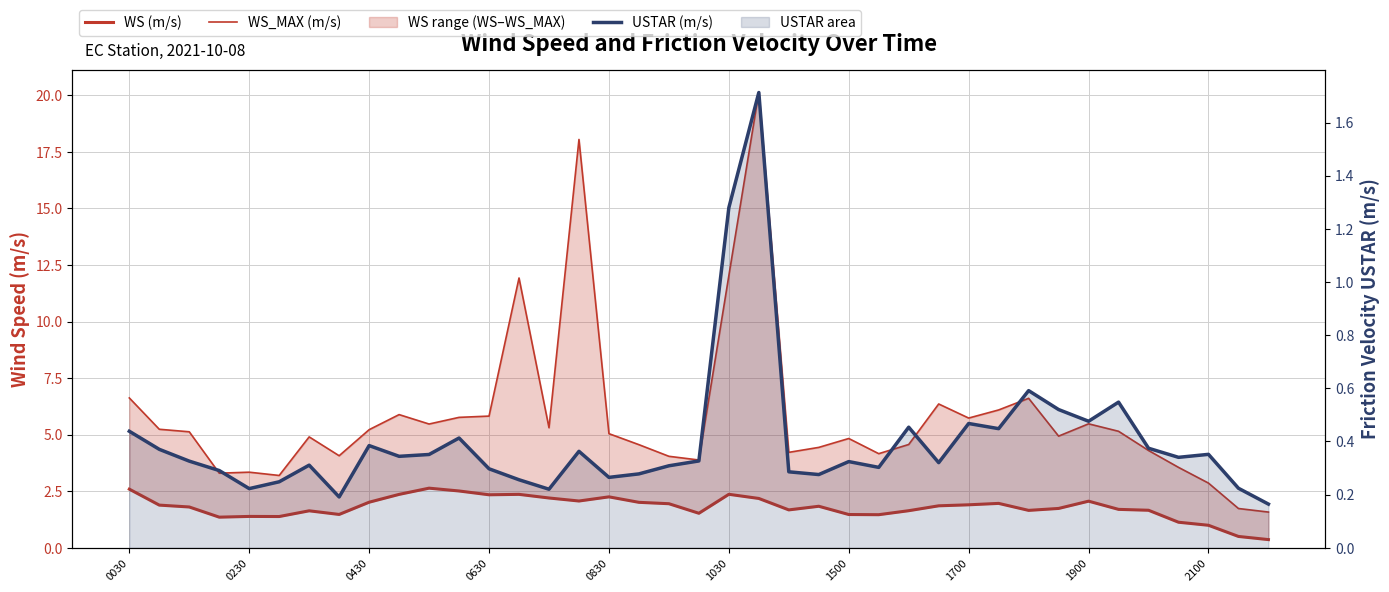

In WS_MAX (m/s), how many points are lower than both neighbors (excluding endpoints)?

10